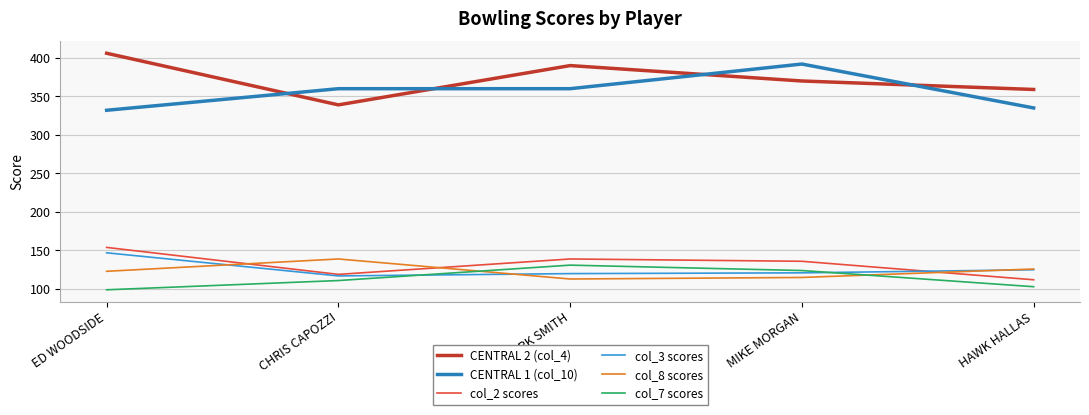

List the series in order of their peak value, highest first.

CENTRAL 2 (col_4), CENTRAL 1 (col_10), col_2 scores, col_3 scores, col_8 scores, col_7 scores